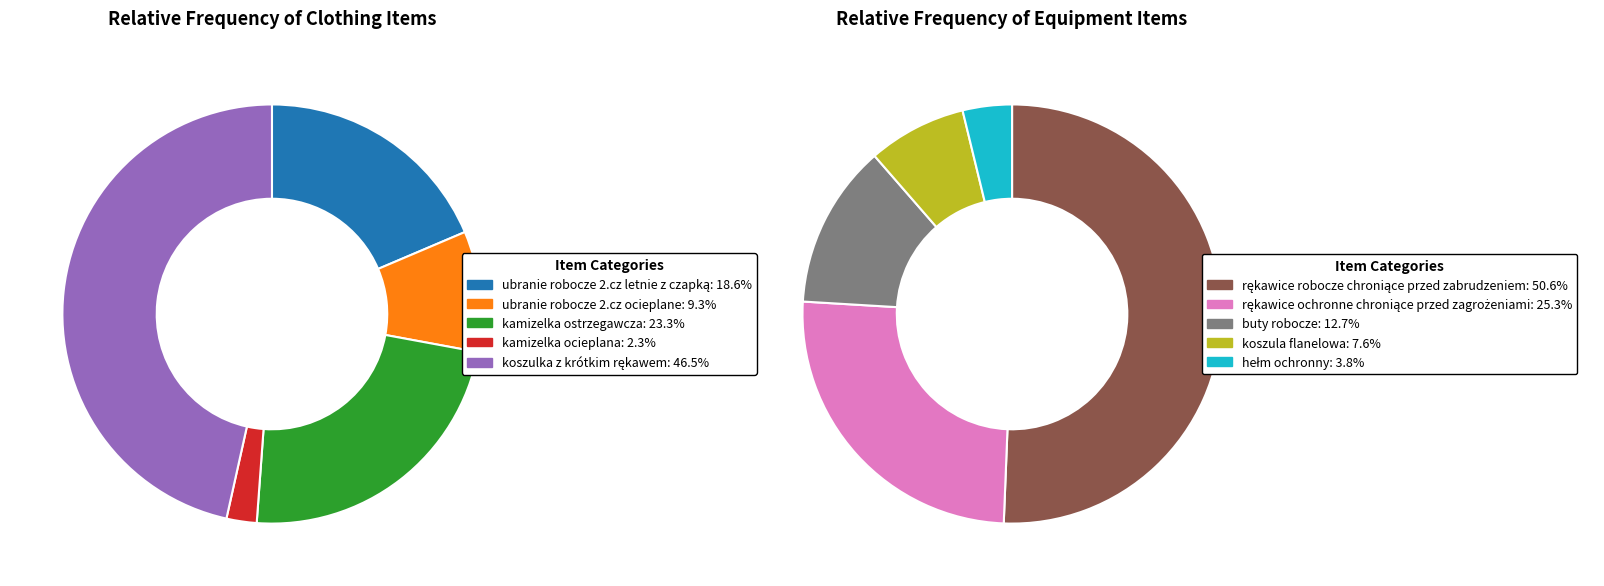

How many slices are in this pie chart?

10